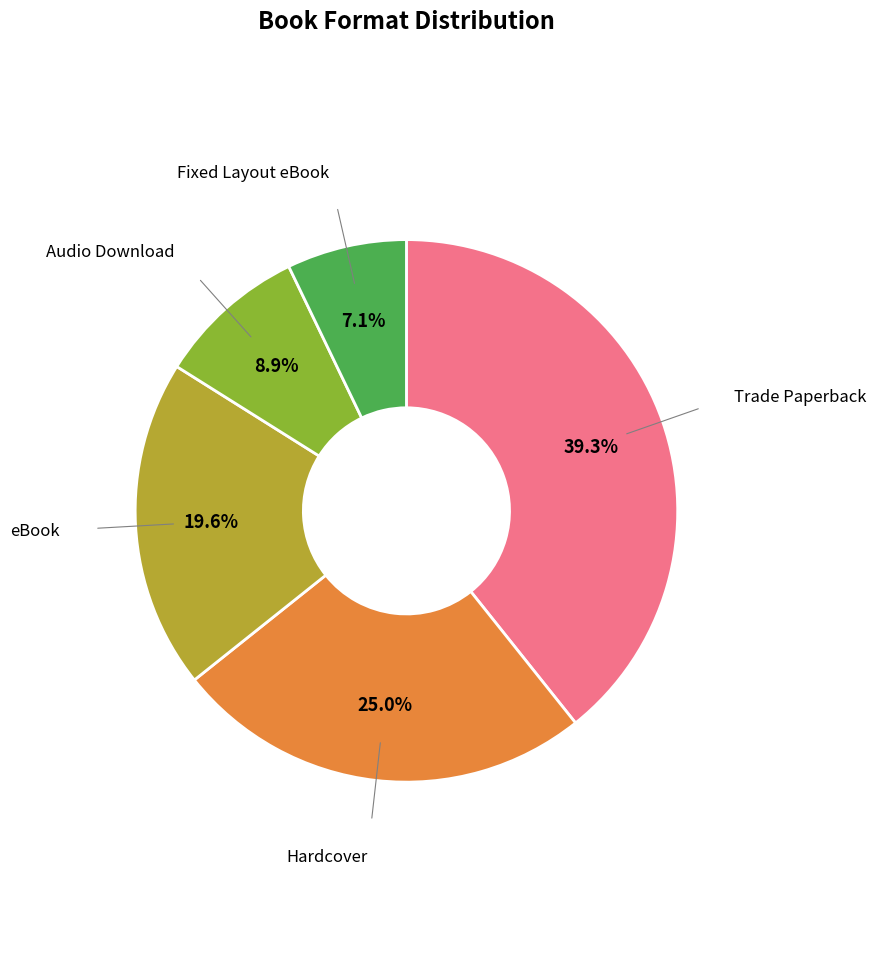

Does any single category account for the majority?

No